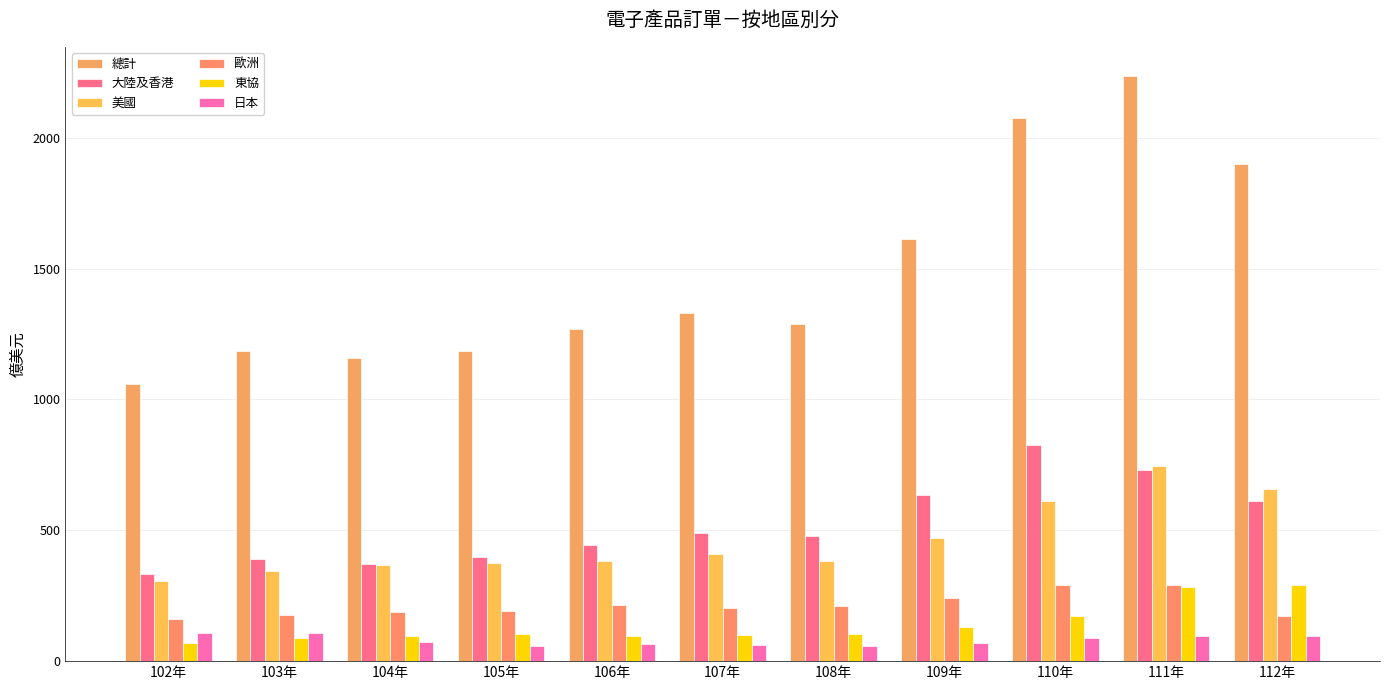

How many data points in 日本 are less than 71?

5